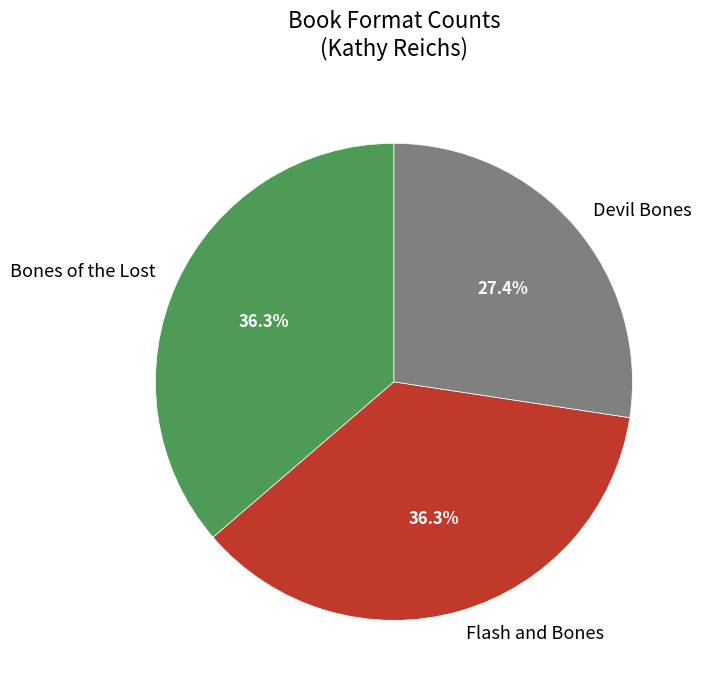

Approximately how many times larger is the value at Devil Bones compared to Bones of the Lost?

0.8